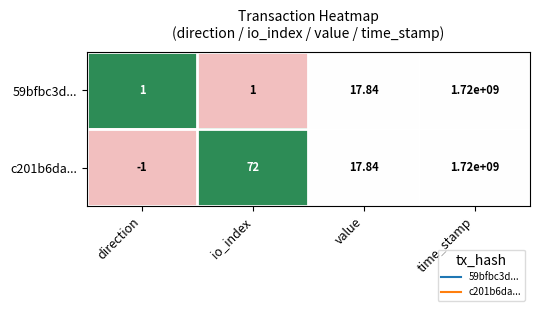

Count the number of data series in this chart.

2